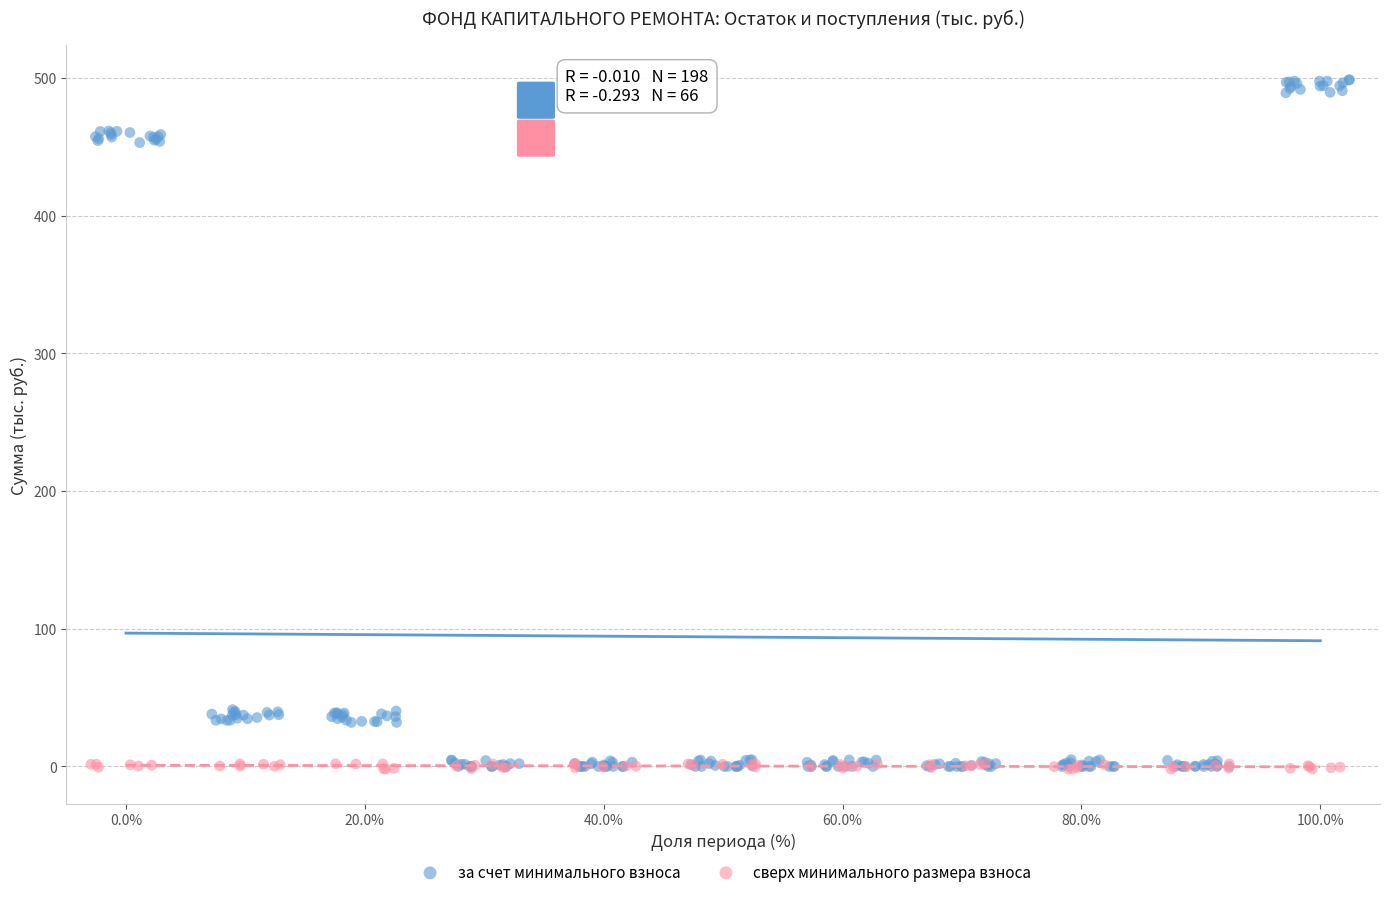

Which series reaches the maximum Y coordinate?

за счет минимального взноса